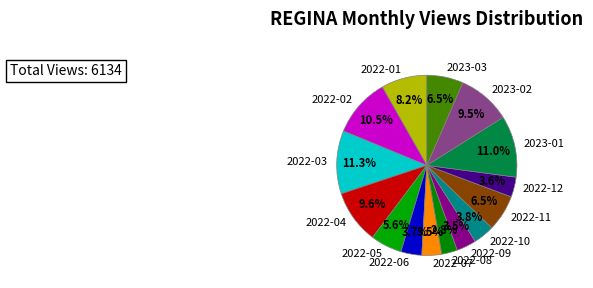

To the nearest percent, what is the difference between the 2022-07 and 2022-01 slice percentages?

5%